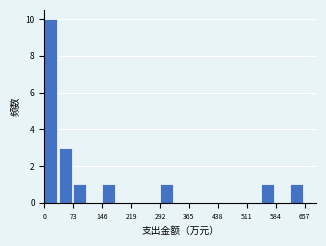

Around what value on the x-axis is the tallest bar? Give the approximate position of its centre, as read against the axis.

20